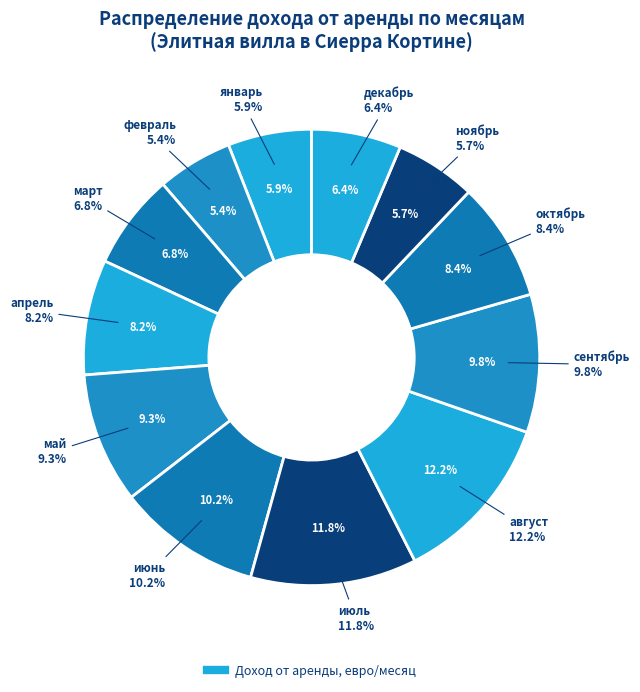

What percentage is NOT represented by апрель?

91.8%